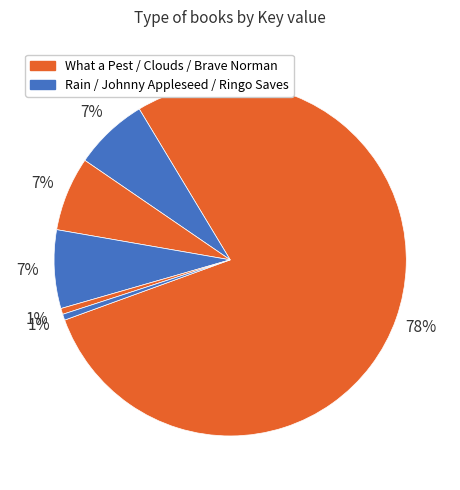

Does any single category account for the majority?

Yes